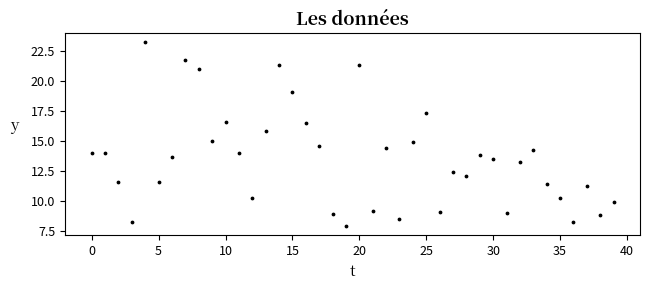

What is the range of Y values (max minus min)?

15.3